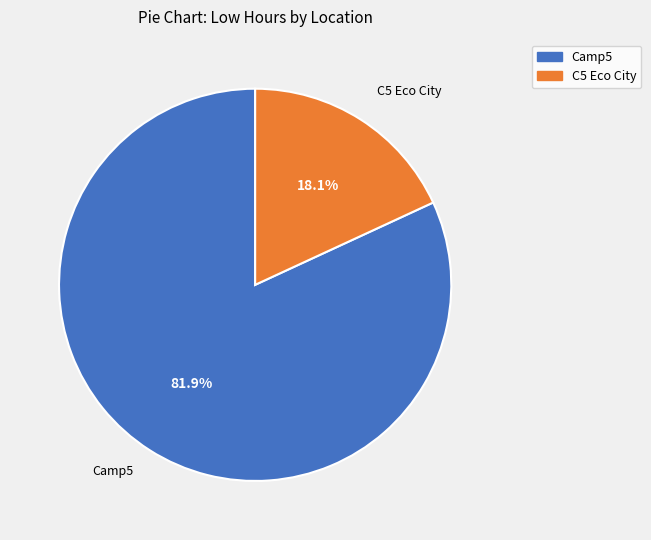

Is there any slice that represents more than half of the pie?

Yes